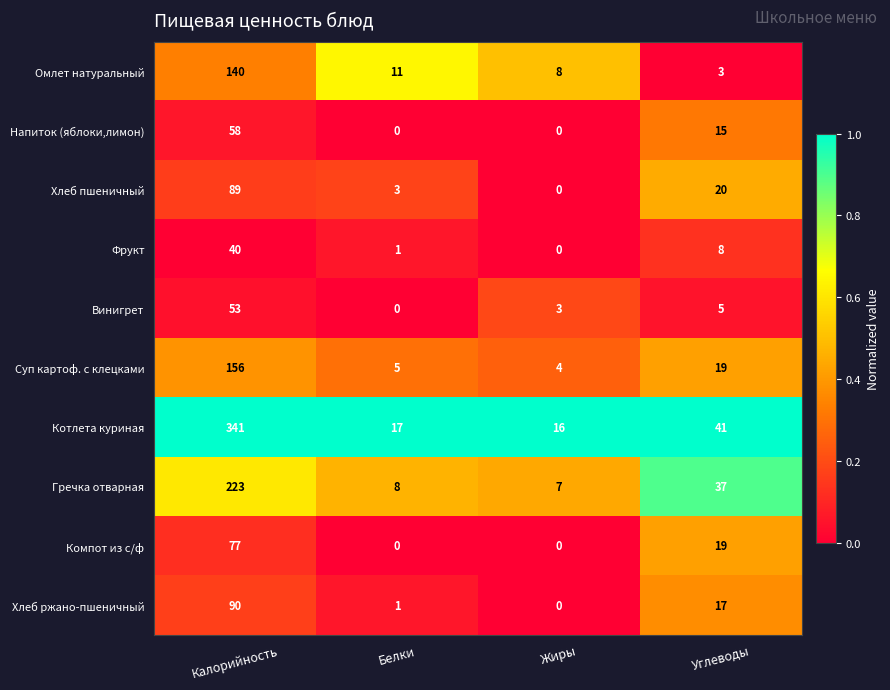

What is the difference between the highest and lowest values at Белки?

17